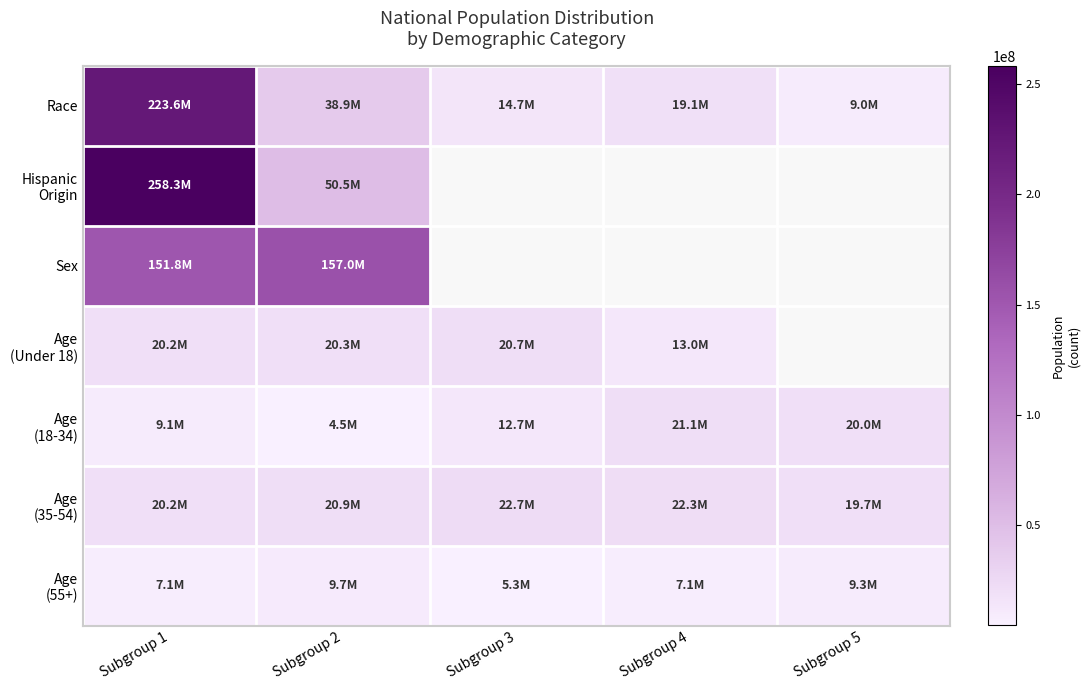

Which has a higher value, Subgroup 1 or Subgroup 2?

Subgroup 1